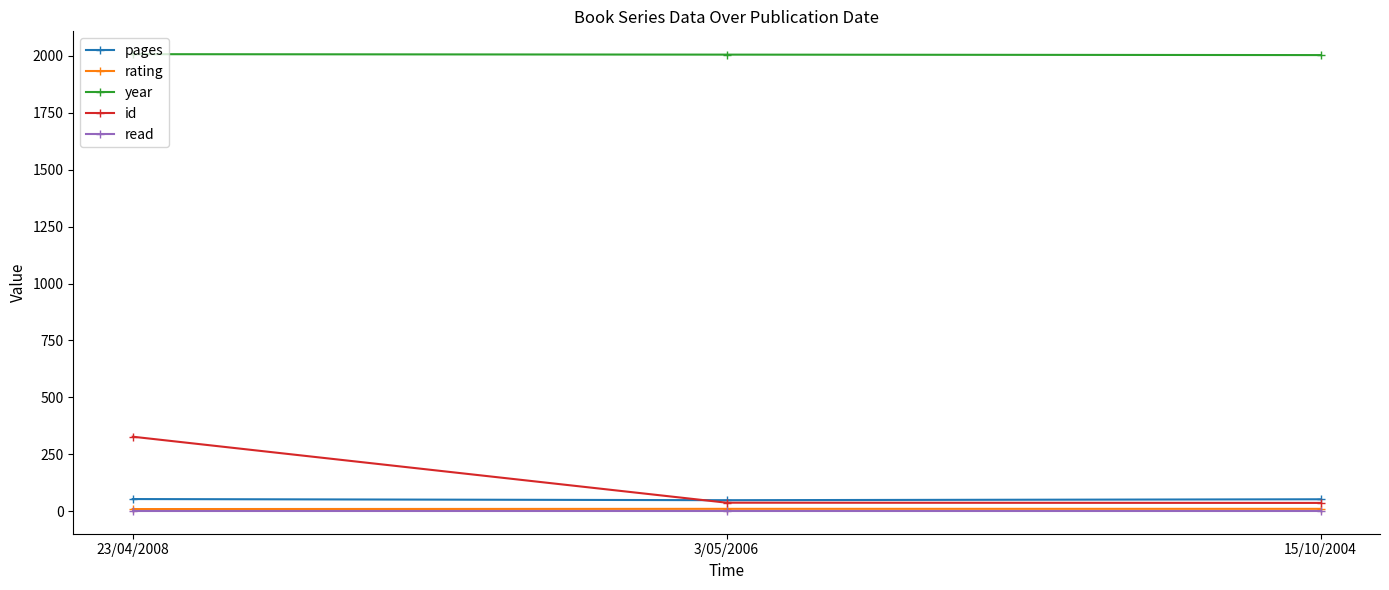

What is the difference between the maximum and minimum values in the pages series?

5